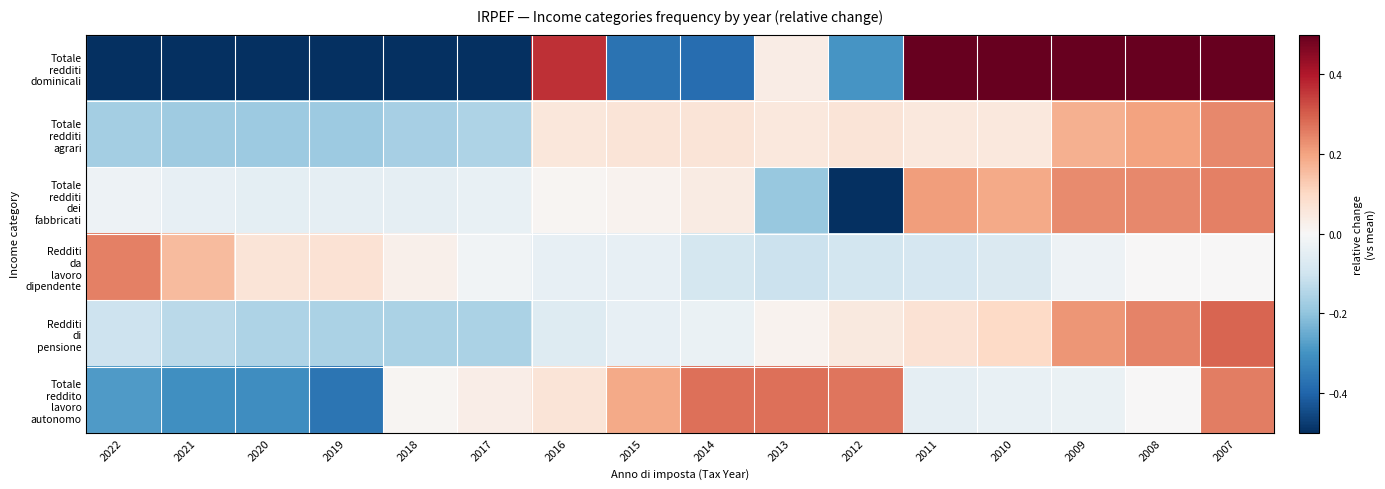

At how many categories does at least one series exceed 0?

16